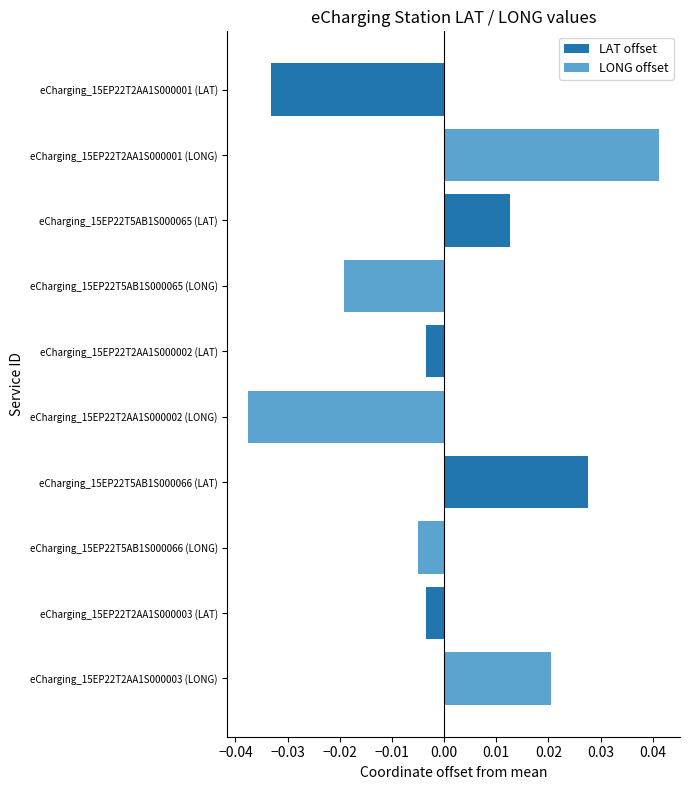

At which label is LONG offset closest to 0?

eCharging_15EP22T5AB1S000066 (LAT)